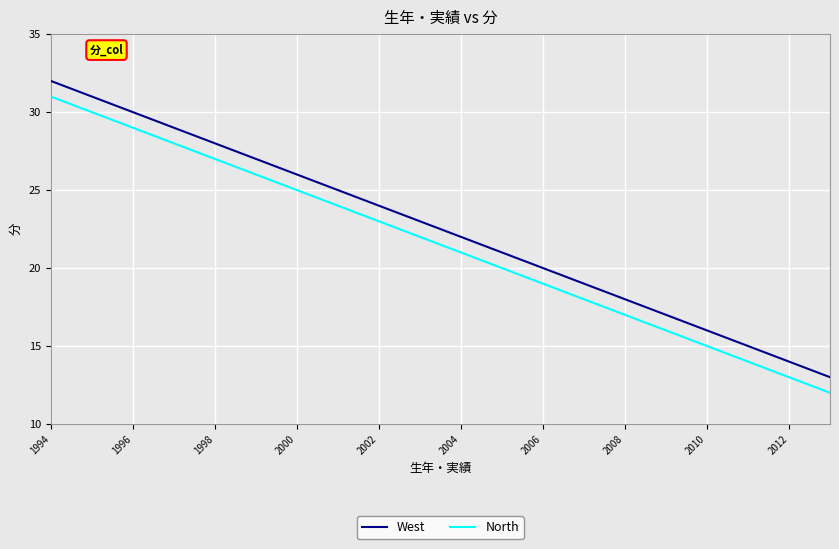

What are all the series names shown in the legend?

West, North